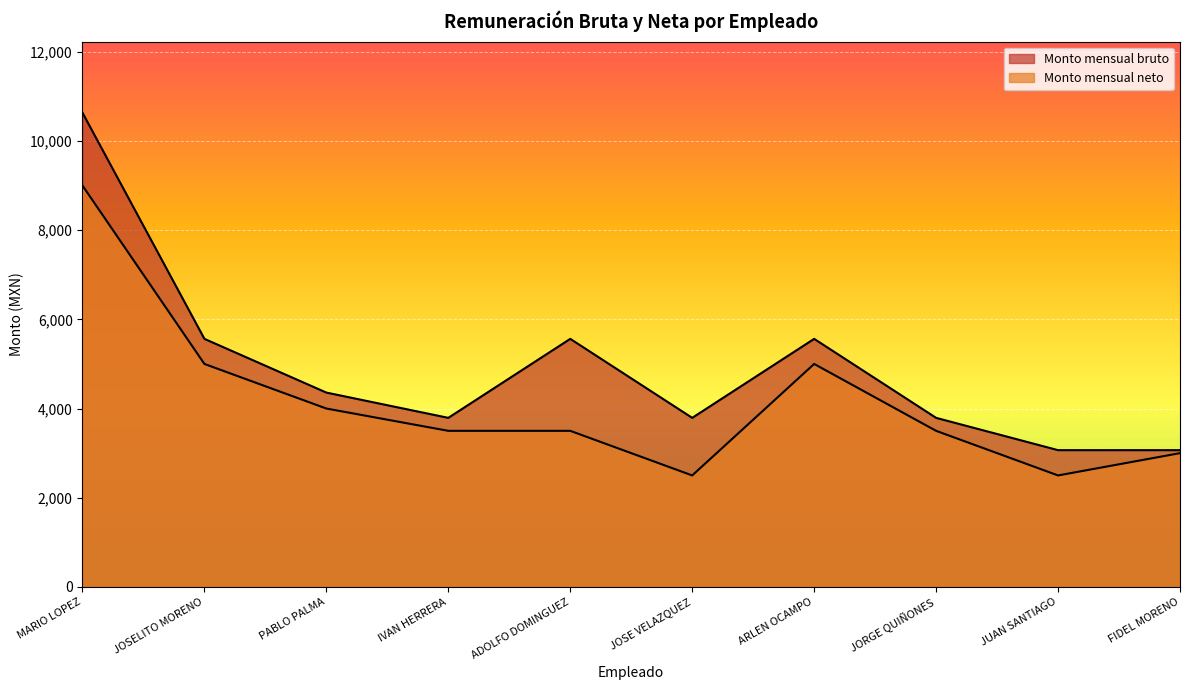

At which category does Monto mensual neto reach its first local peak?

ARLEN OCAMPO